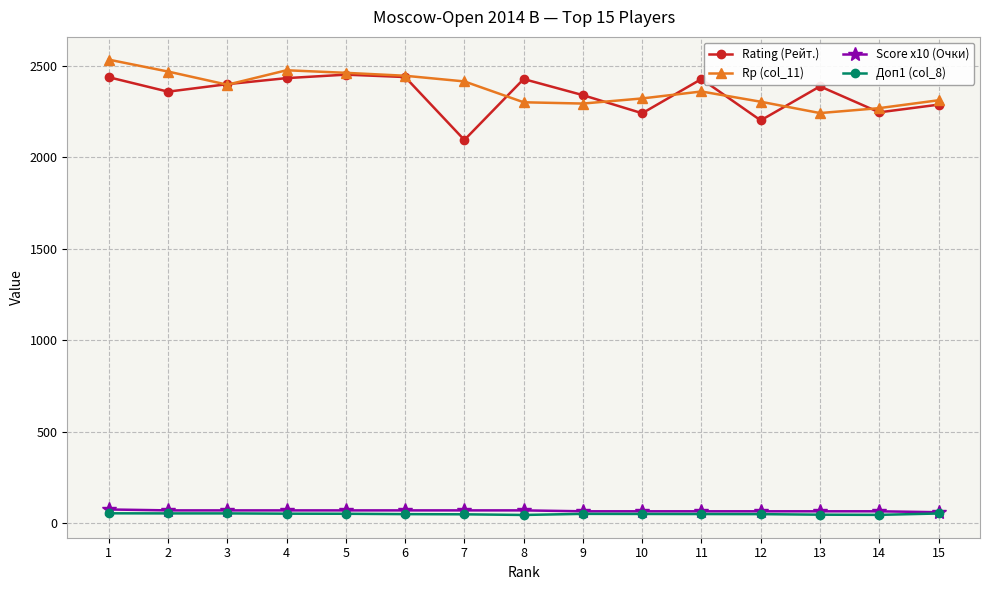

What is the spread (max minus min) of values at 3?

2346.5